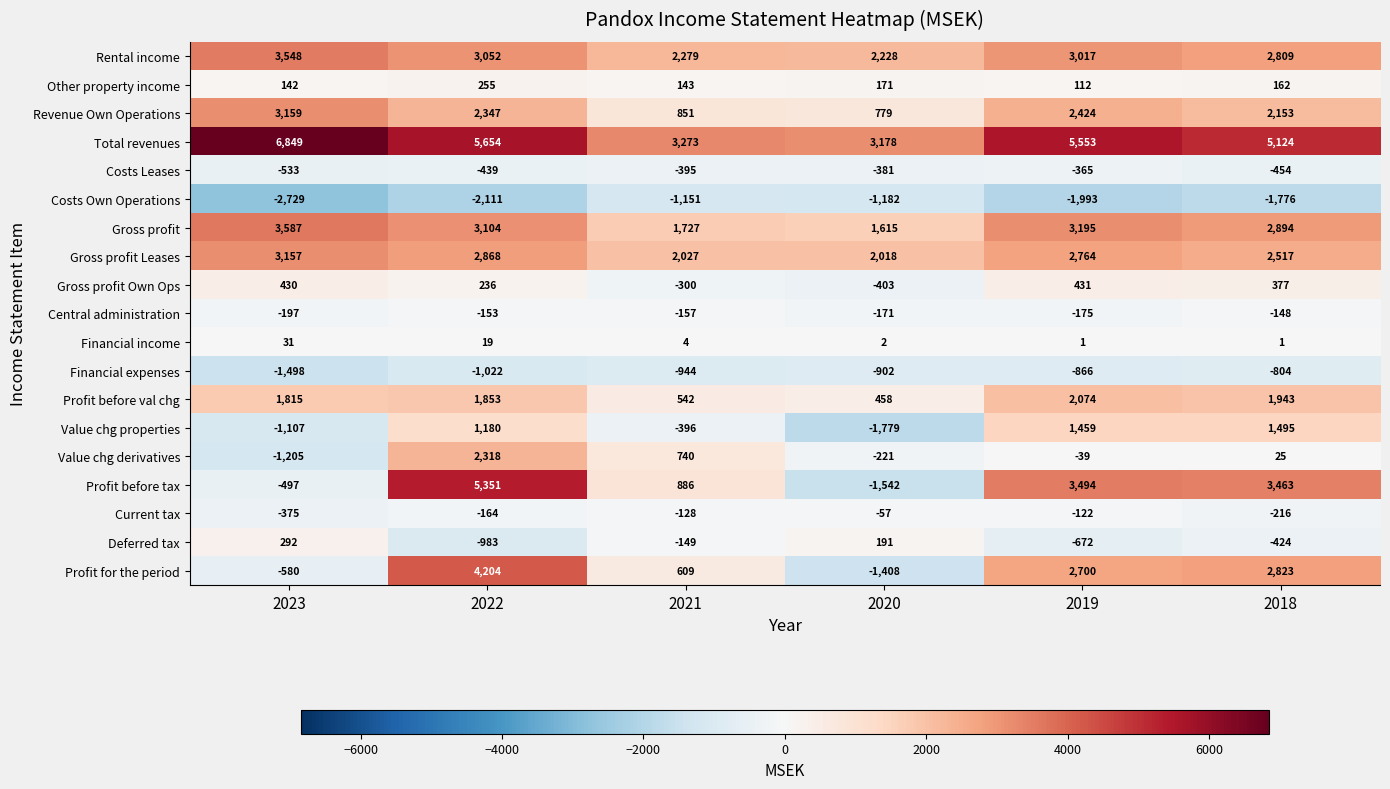

At which label is Total revenues closest to 5013?

2018